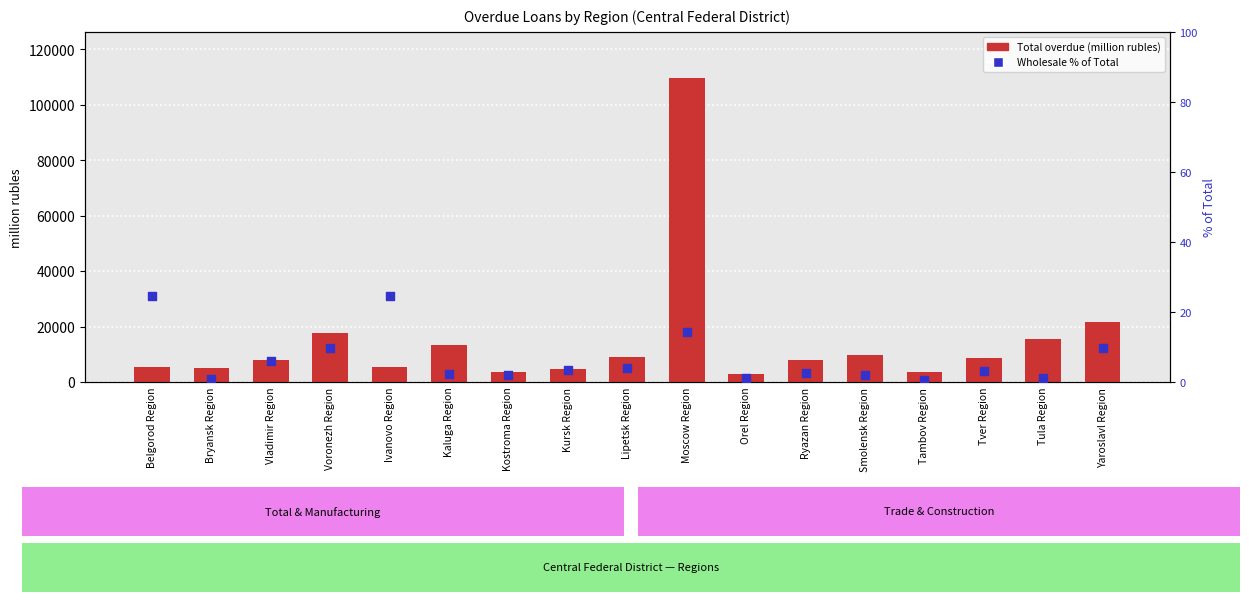

At which category is the sum across all series the highest?

Moscow Region